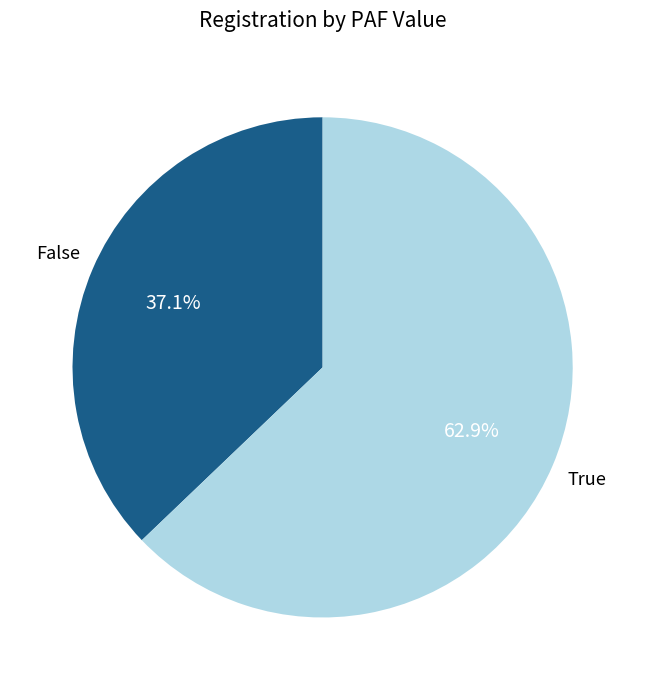

Does False account for over 50% of the chart?

No